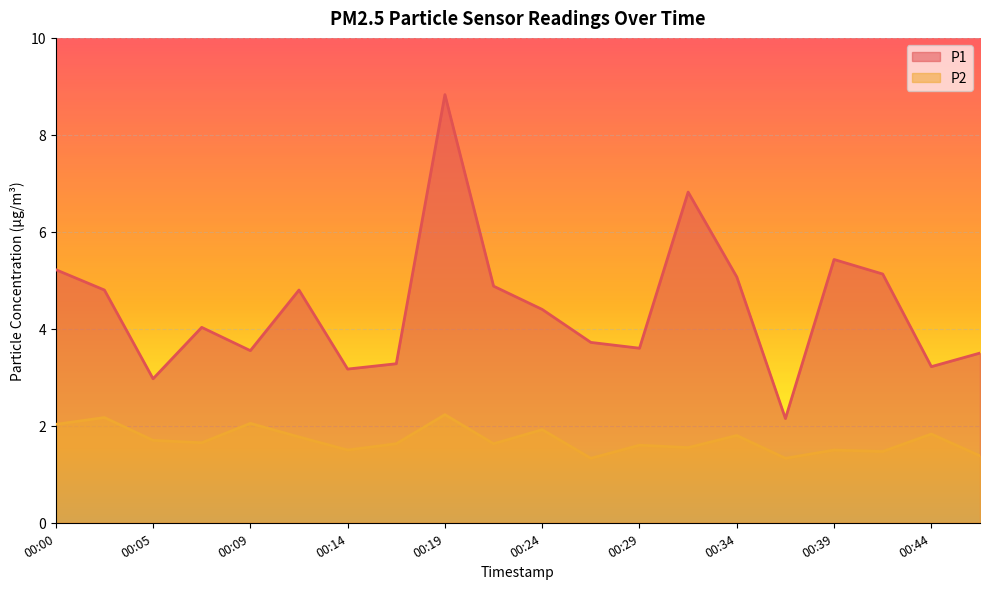

Reading left to right, what are all the values shown in this chart?

P1: 00:00=5.2	00:02=4.8	00:05=3.0	00:07=4.0	00:09=3.5	00:12=4.8	00:14=3.2	00:17=3.3	00:19=8.8	00:22=4.9	00:24=4.4	00:27=3.7	00:29=3.6	00:31=6.8	00:34=5.1	00:36=2.1	00:39=5.4	00:41=5.1	00:44=3.2	00:46=3.5
P2: 00:00=2.0	00:02=2.2	00:05=1.7	00:07=1.6	00:09=2.0	00:12=1.8	00:14=1.5	00:17=1.6	00:19=2.2	00:22=1.6	00:24=1.9	00:27=1.3	00:29=1.6	00:31=1.6	00:34=1.8	00:36=1.3	00:39=1.5	00:41=1.5	00:44=1.8	00:46=1.4